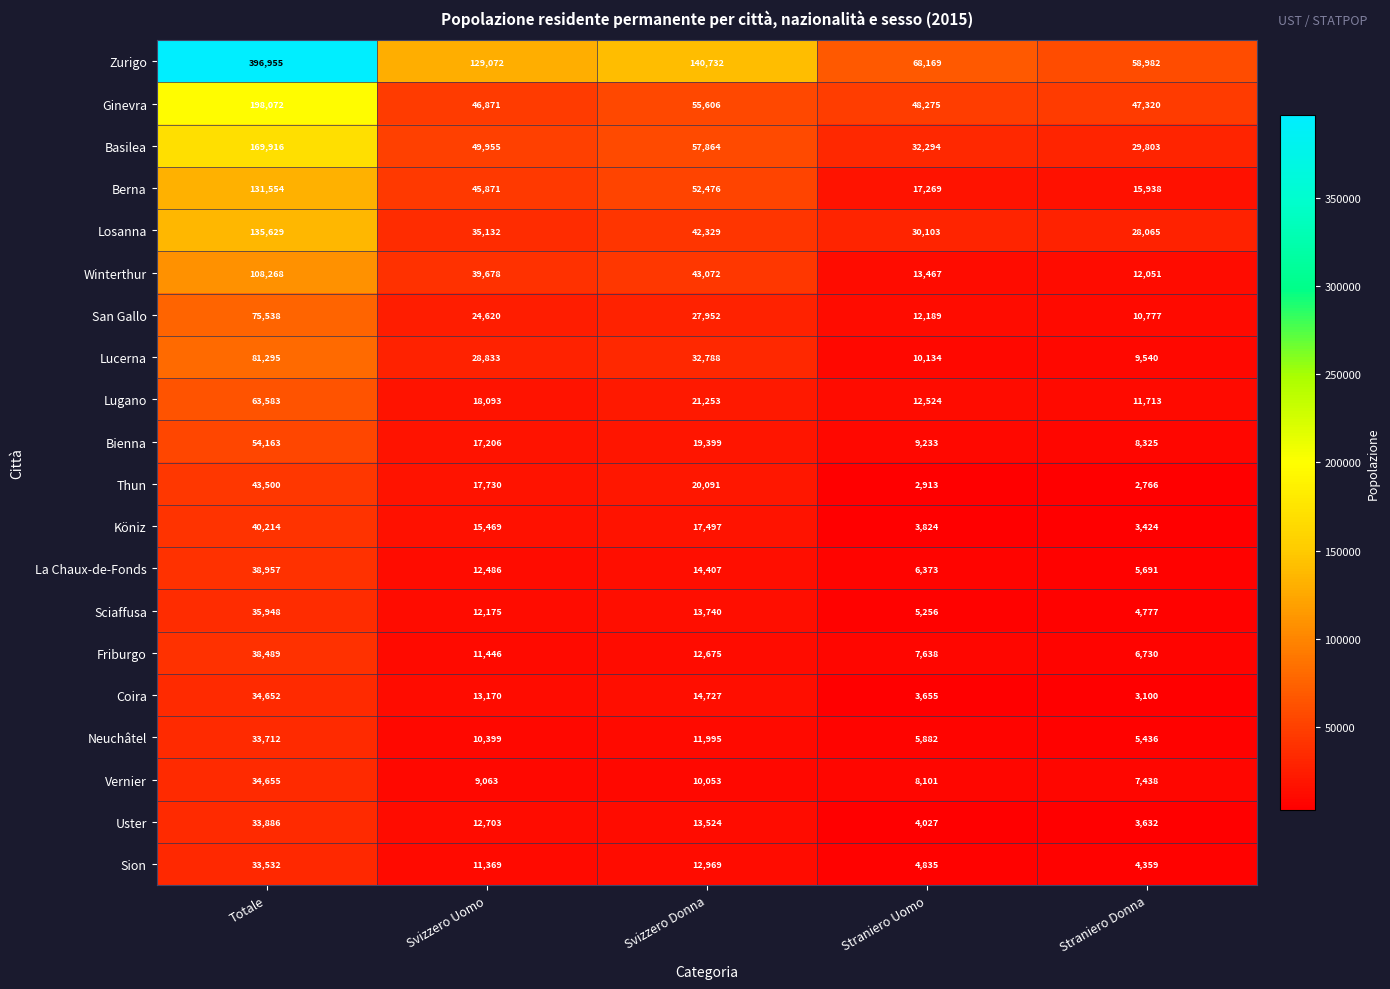

Is it true that Berna equals 63415 at Svizzero Uomo?

False